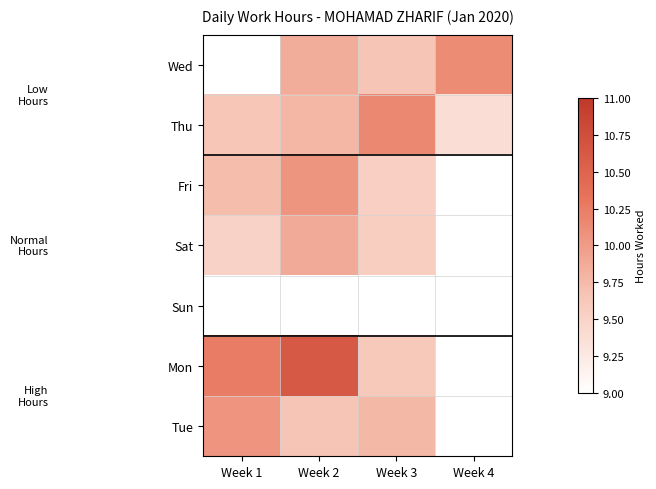

How many positive values does the Fri series have?

3